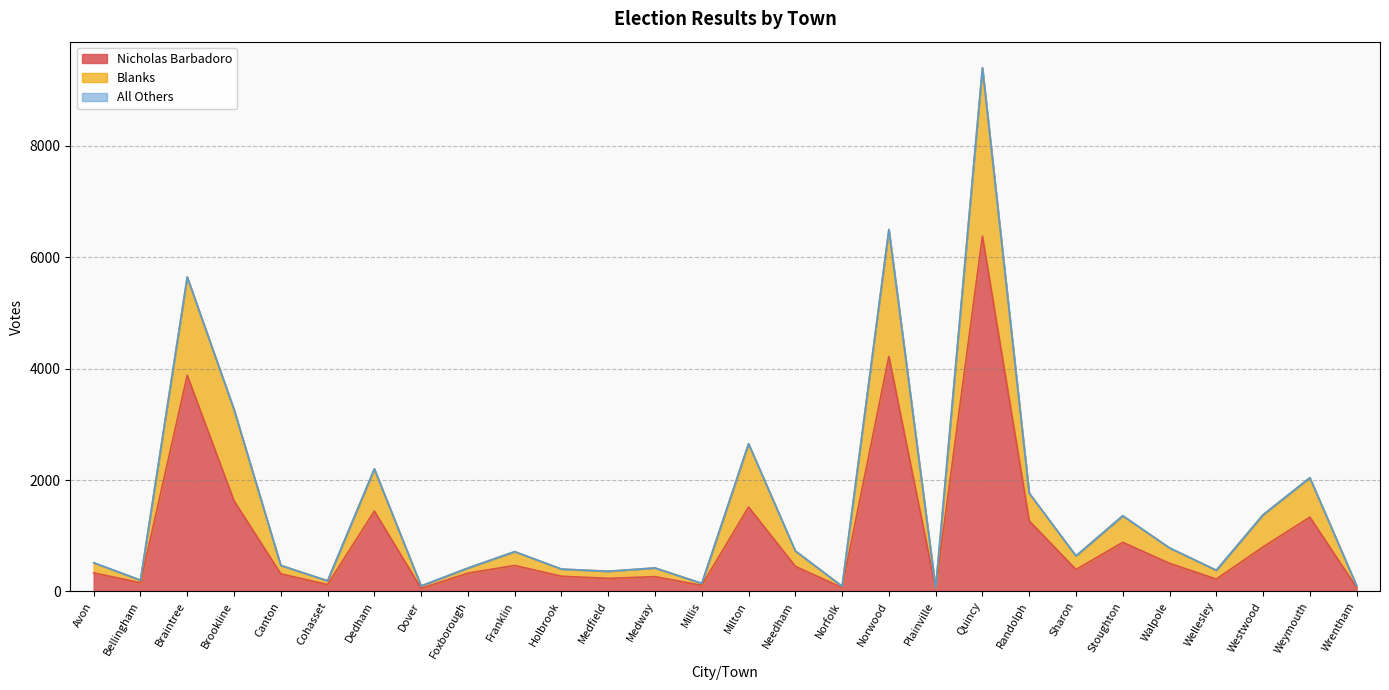

At which category is the sum across all series the highest?

Quincy